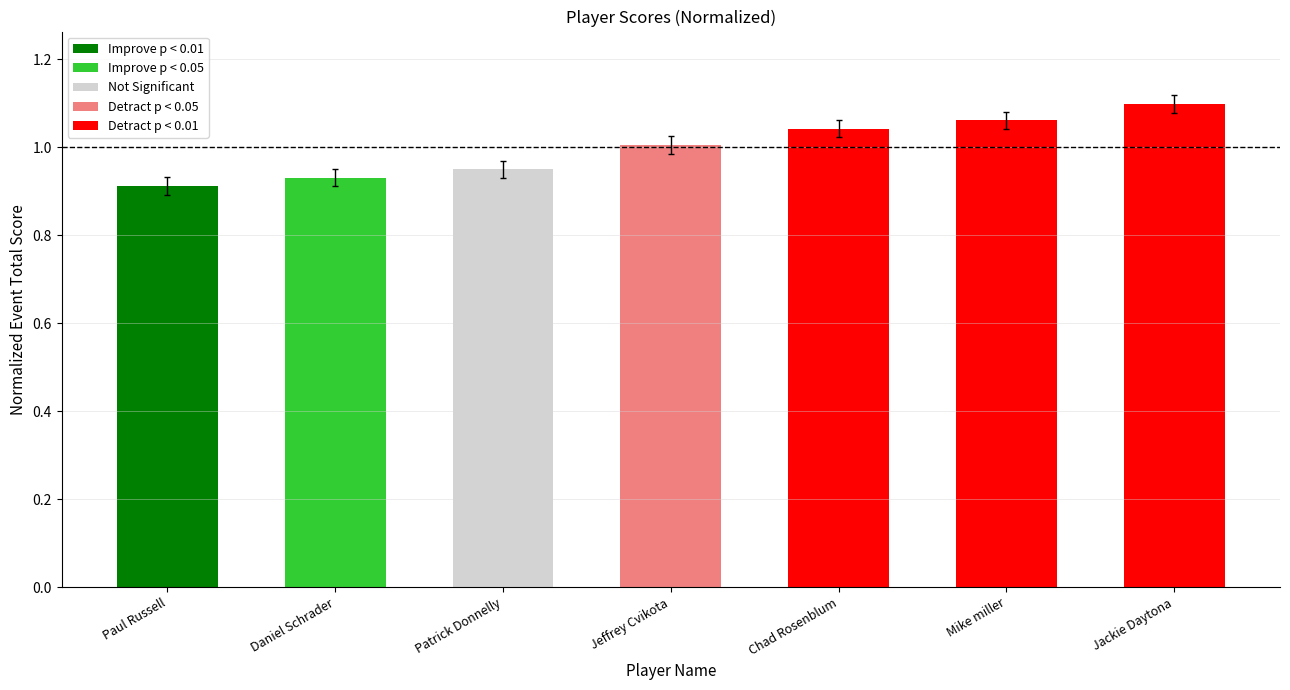

What position from the left is Chad Rosenblum?

1